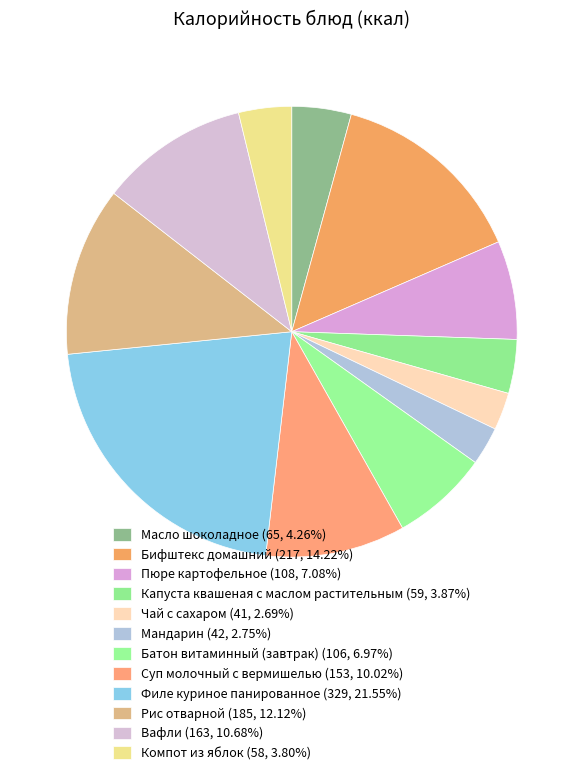

Between Рис отварной and Капуста квашеная с маслом растительным, which is larger?

Рис отварной